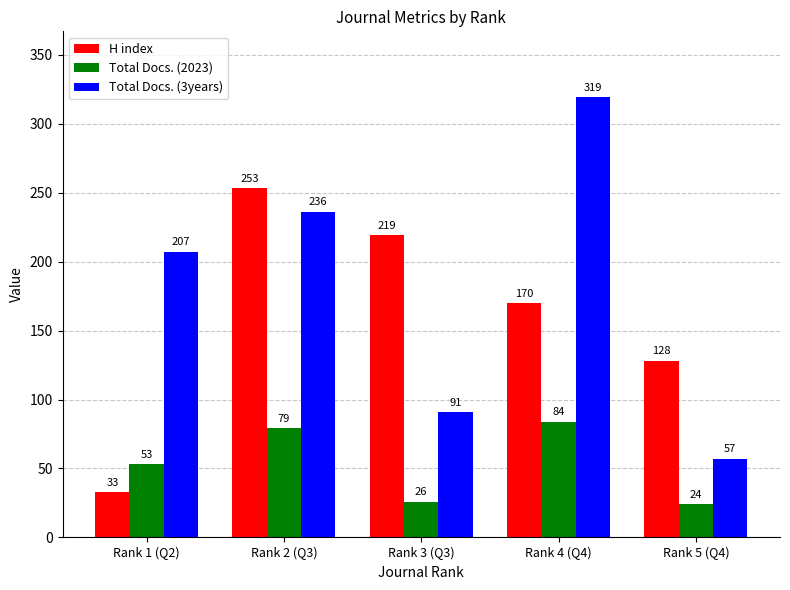

What is the minimum value shown in the chart?

24